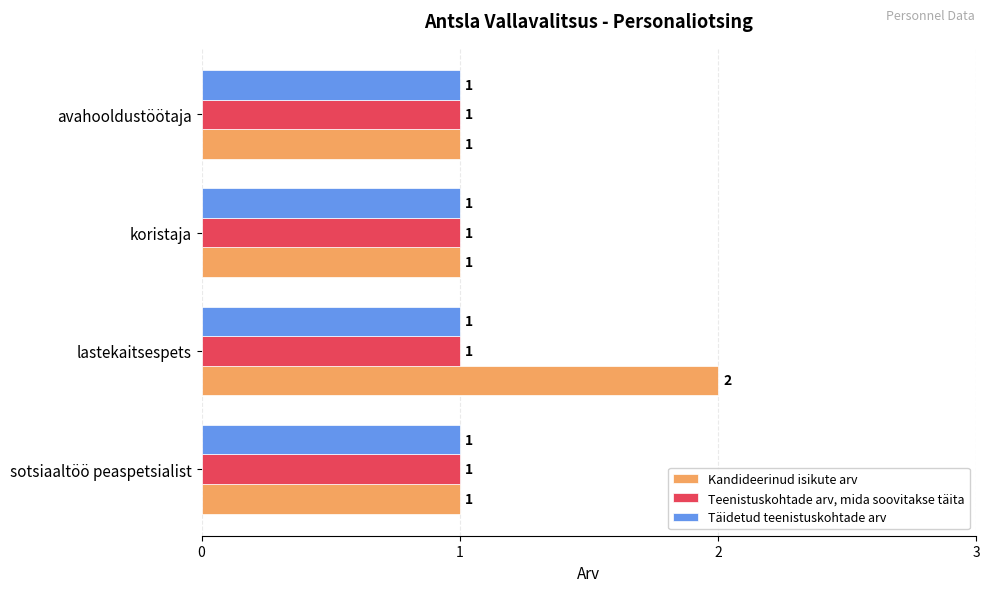

What are all the series names shown in the legend?

Kandideerinud isikute arv, Teenistuskohtade arv, mida soovitakse täita, Täidetud teenistuskohtade arv